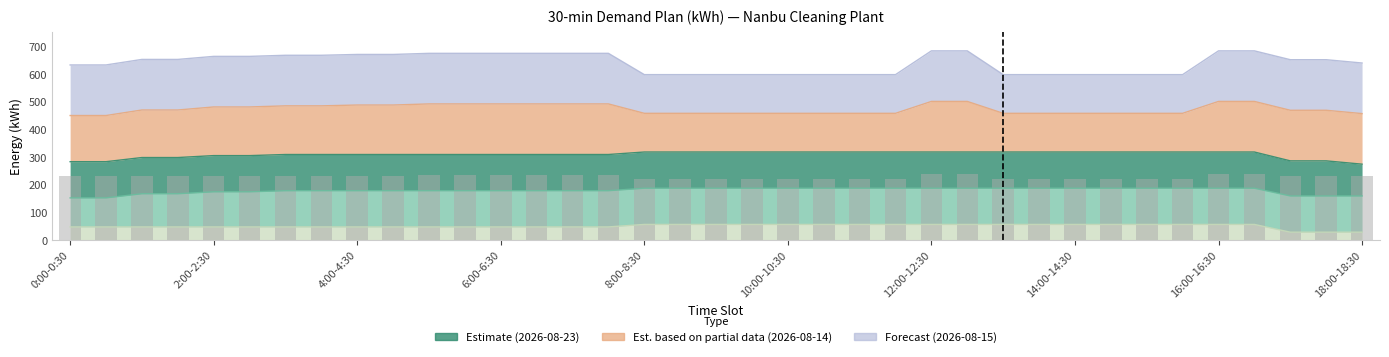

What is the difference between the values at 6:00-6:30 and 10:00-10:30?

14.2